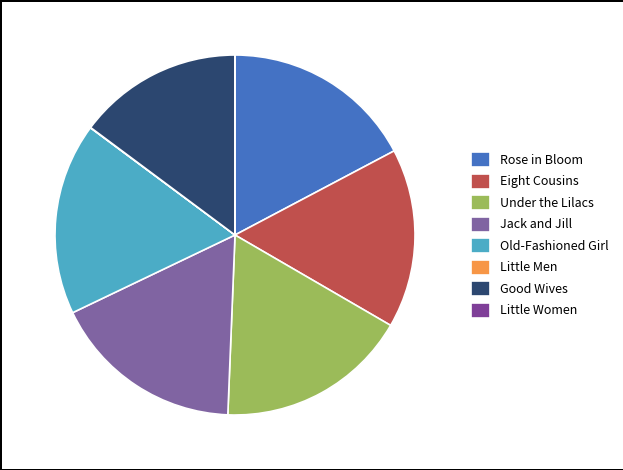

Which slice is the largest?

Rose in Bloom